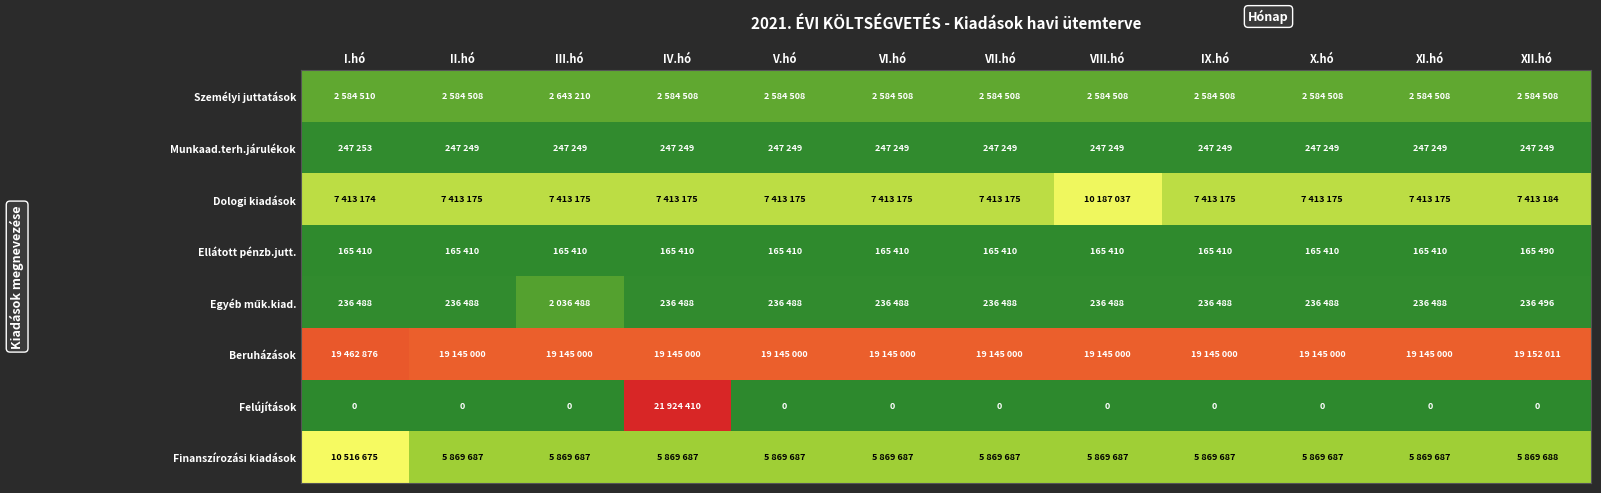

What is the difference between the Személyi juttatások values at VI.hó and III.hó?

58702